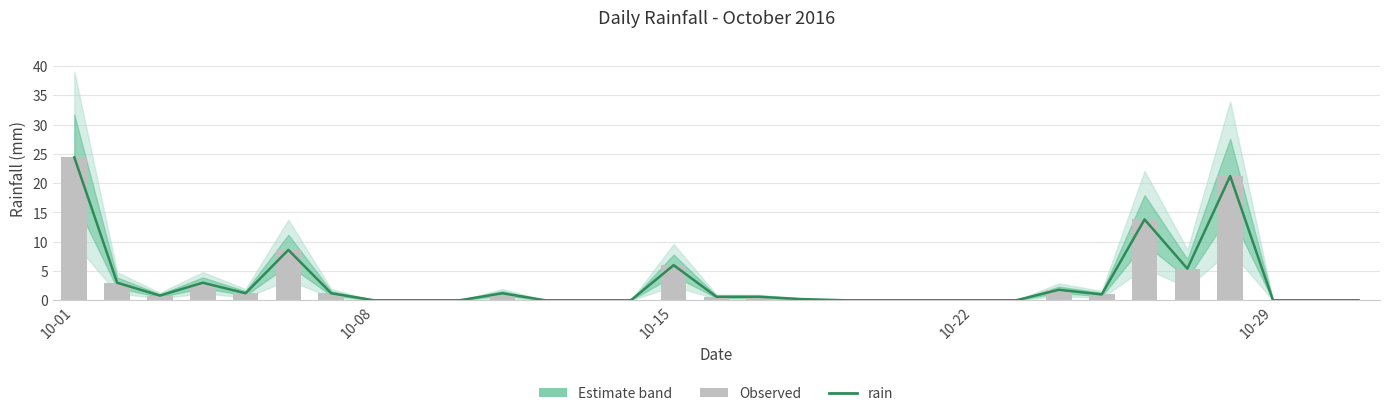

What is the value of the rain bar at the 18th from the left?

0.2